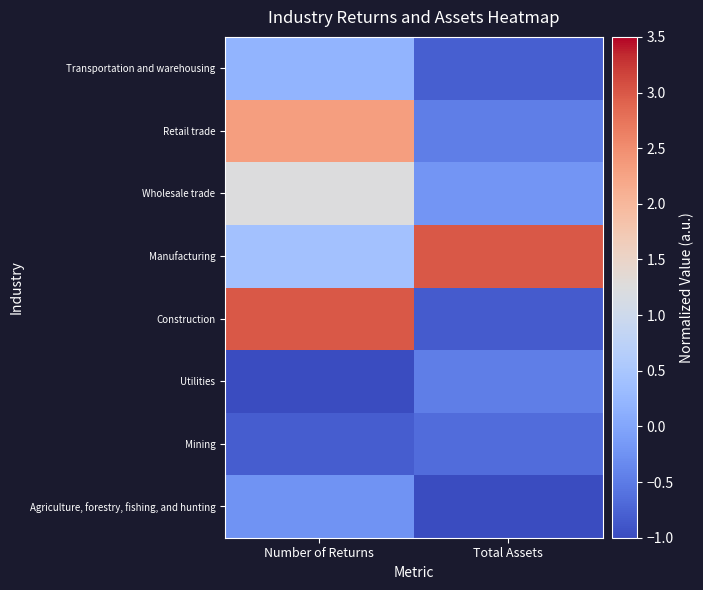

What is the difference between the highest and lowest values at Total Assets?

4.0